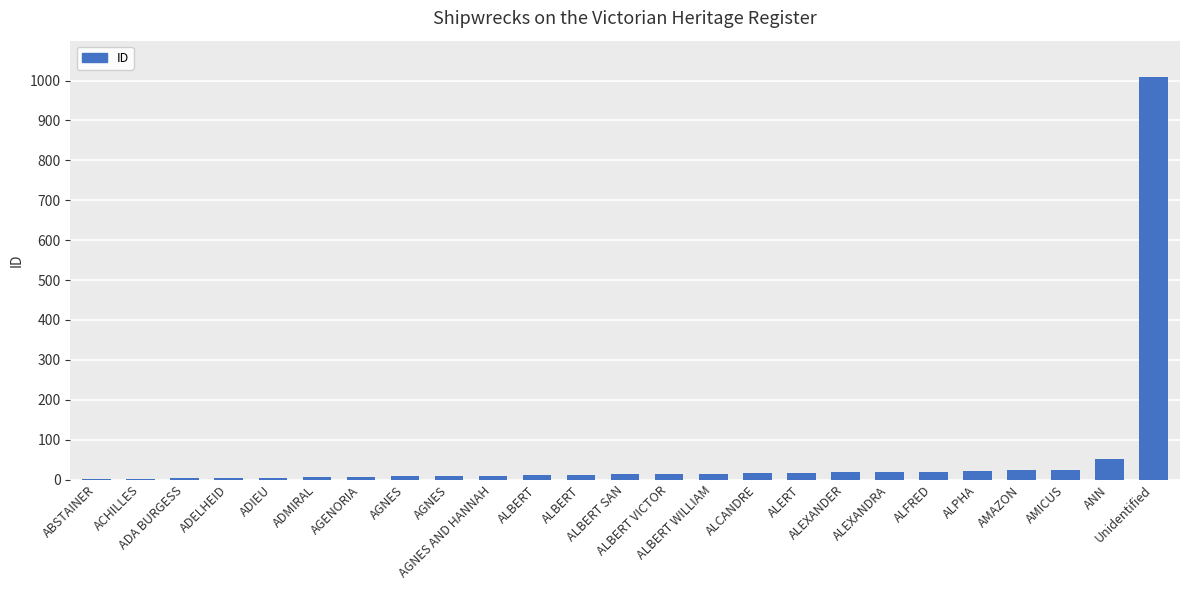

What is the smallest value displayed?

1